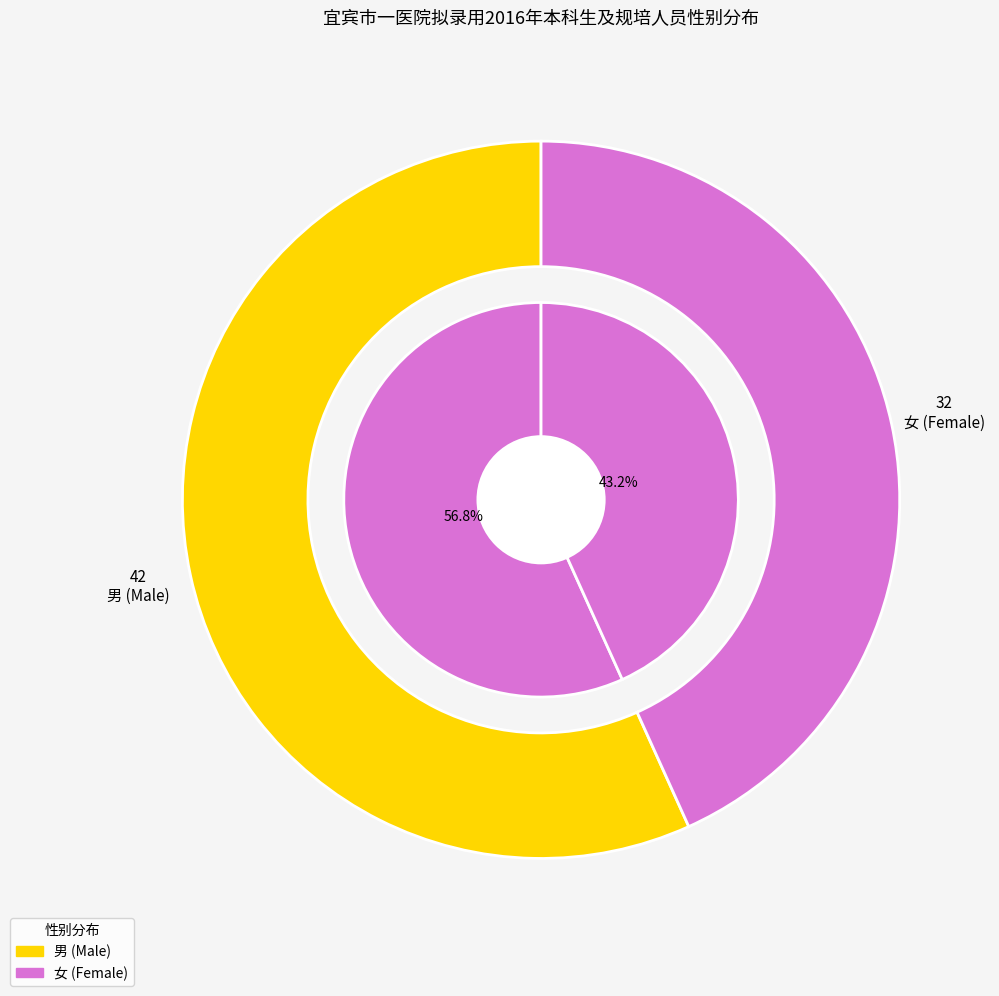

What is the largest slice in the pie chart?

男